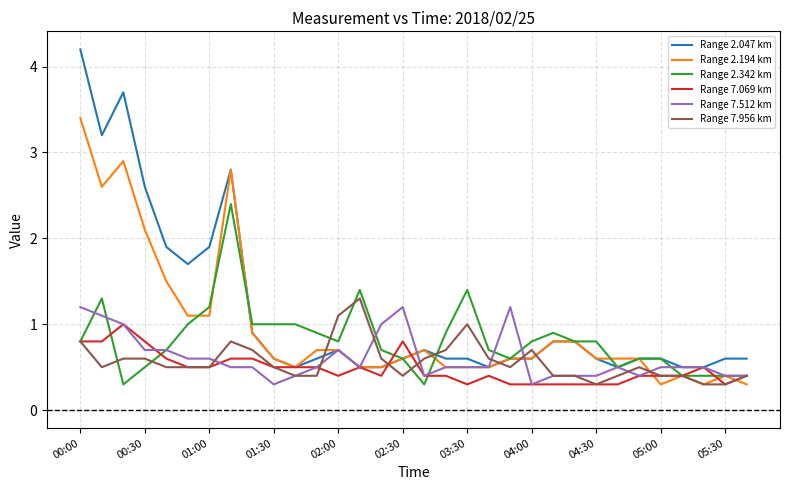

How many series are shown in this chart?

6